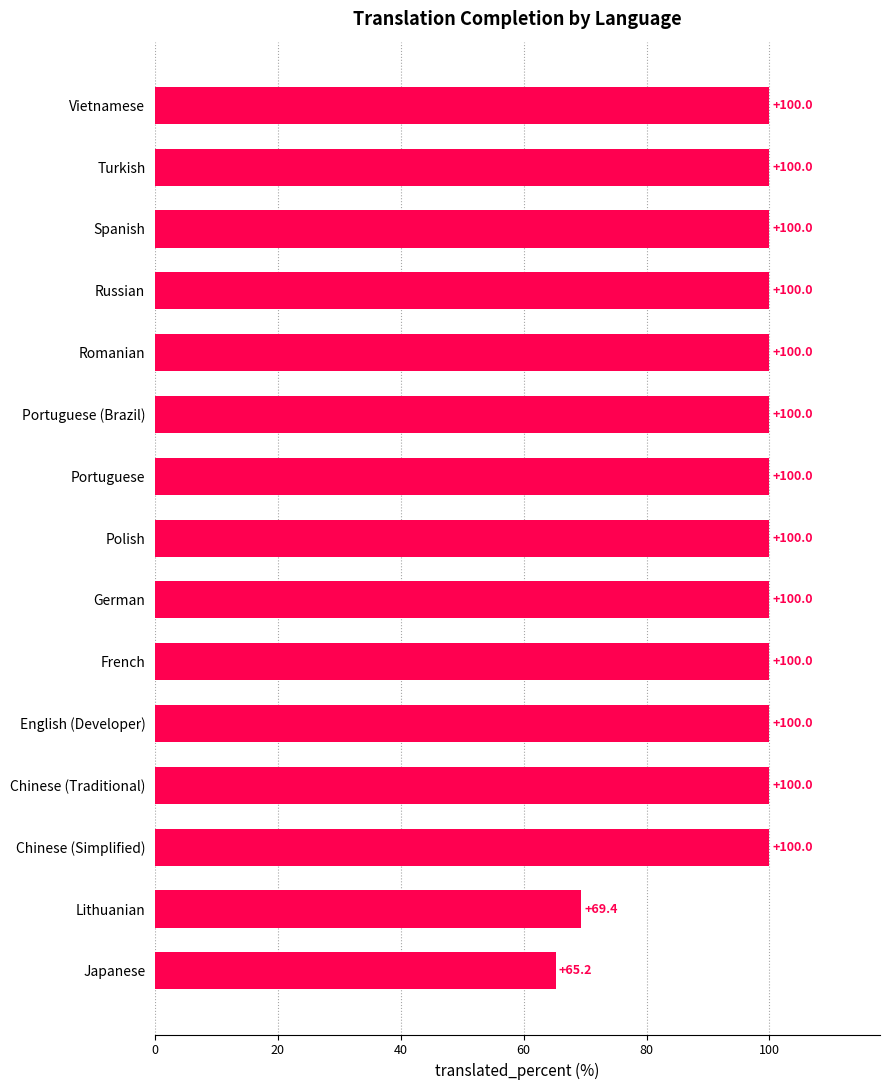

Are the bars horizontal?

Yes